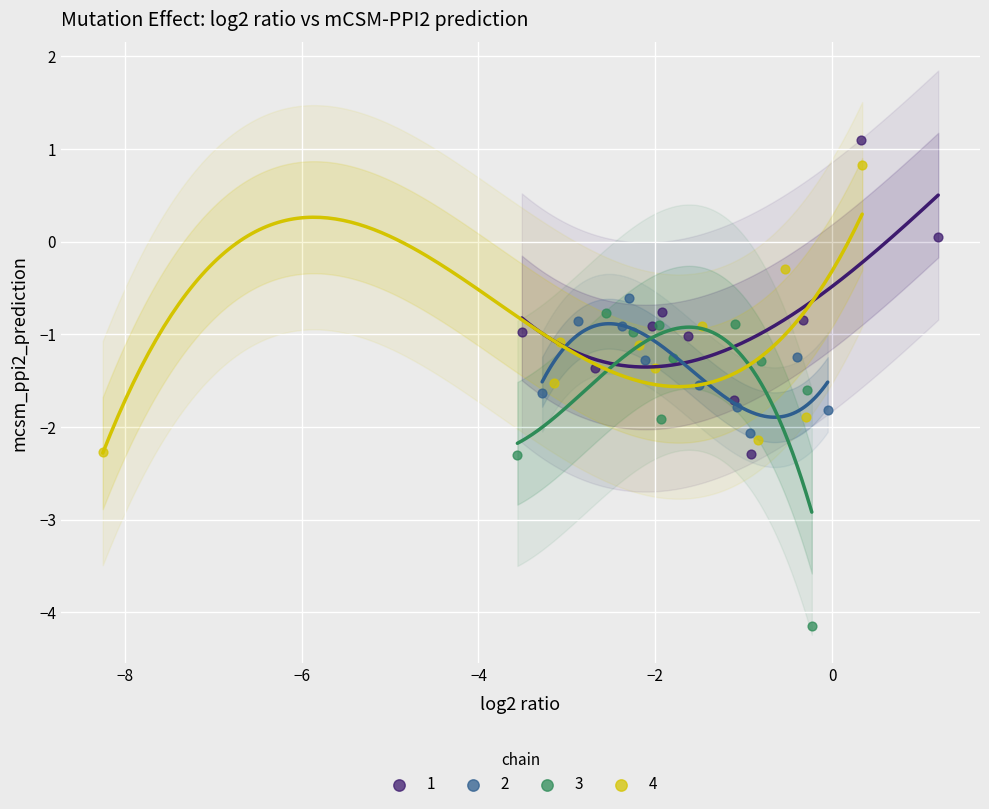

Which series reaches the minimum Y coordinate?

3